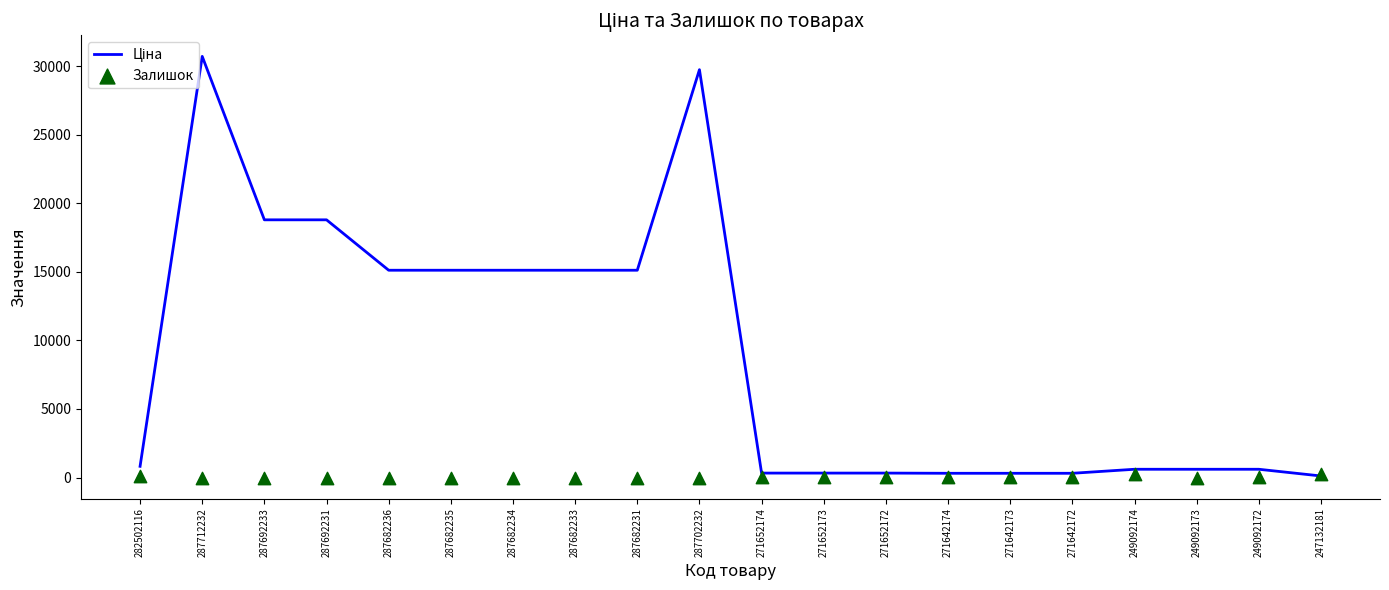

What are all the series names shown in the legend?

Ціна, Залишок